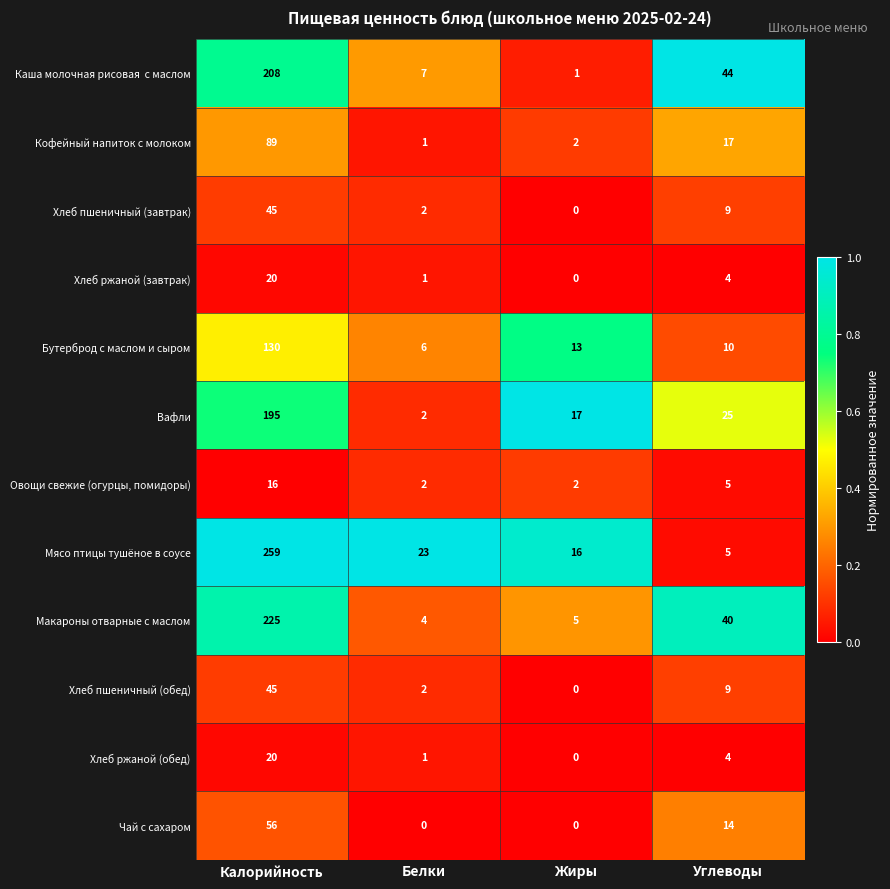

What is the maximum value shown in the chart?

259